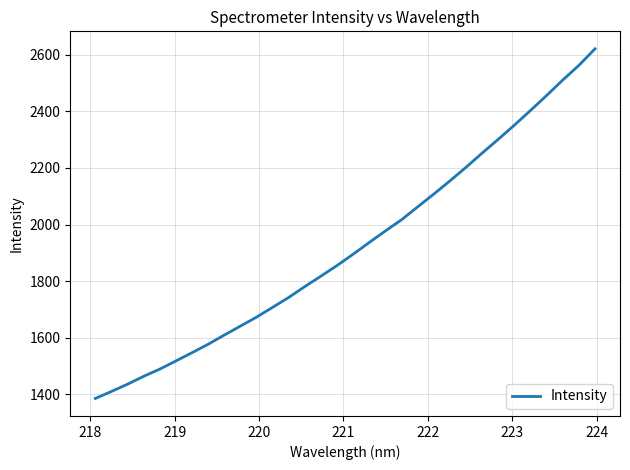

What is the difference between the maximum and minimum values?

1235.6